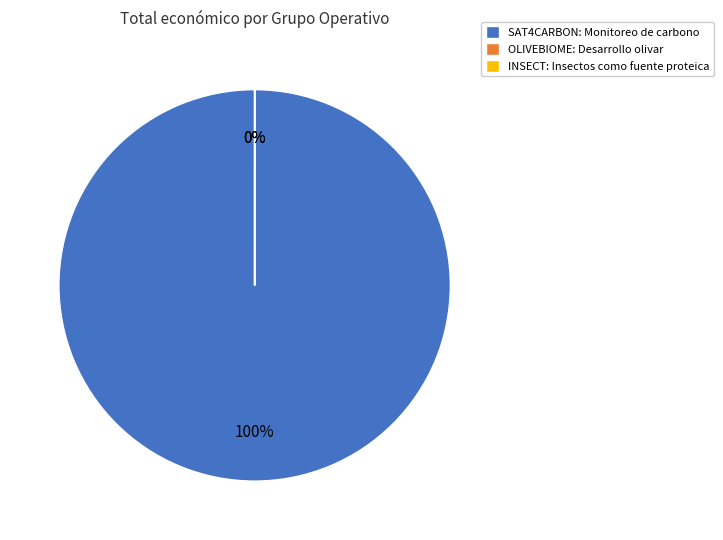

What percentage is the SAT4CARBON slice, to the nearest percent?

100%